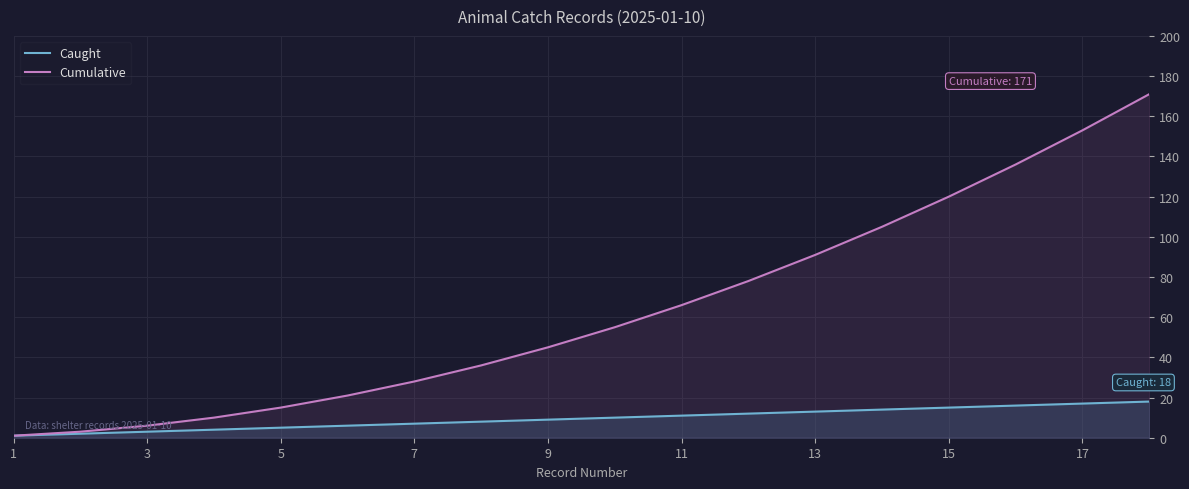

List the series in order of their peak value, lowest first.

Caught, Cumulative